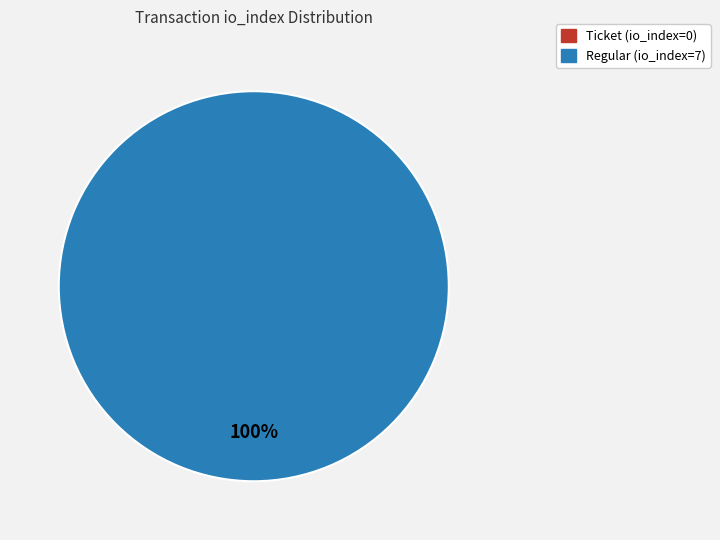

Combined, what portion of the pie is Regular (io_index=7) and Ticket (io_index=0)?

100.0%